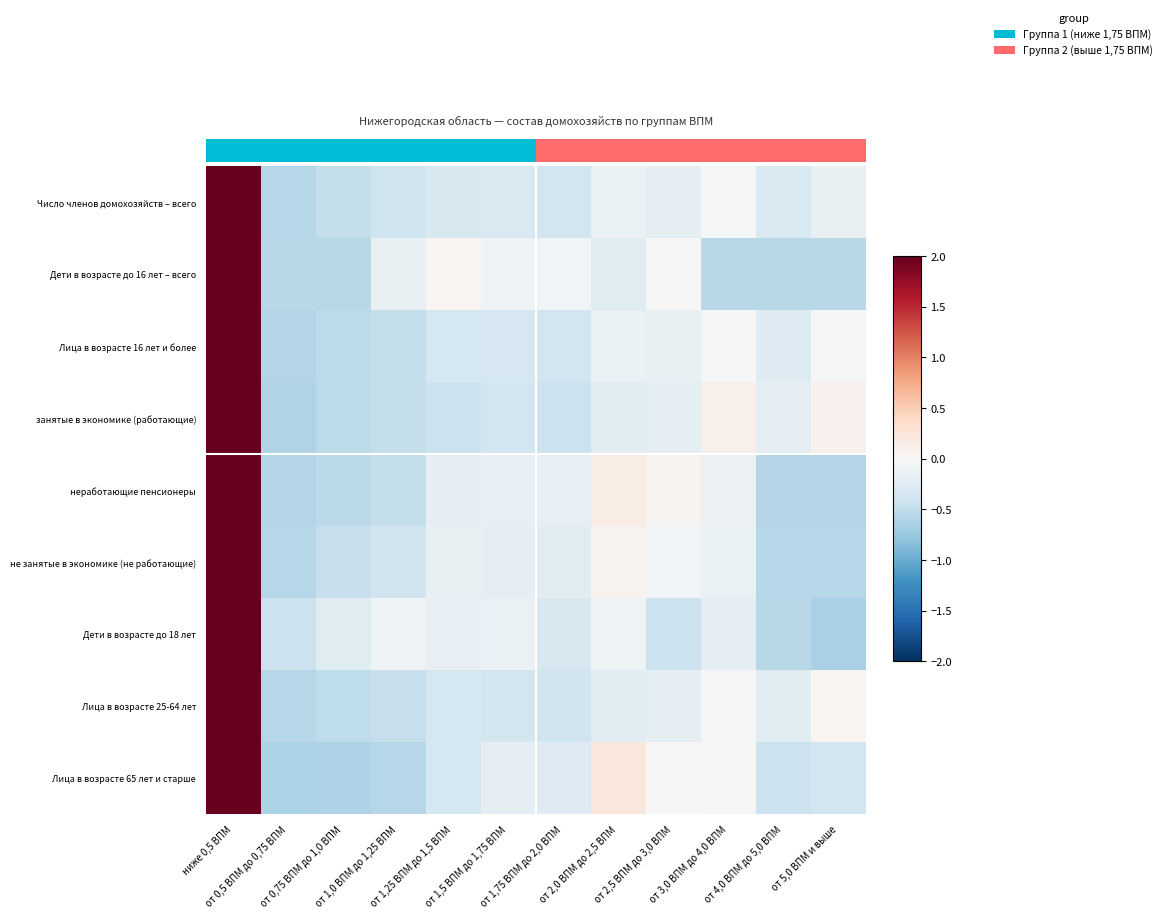

How many series are shown in this chart?

9